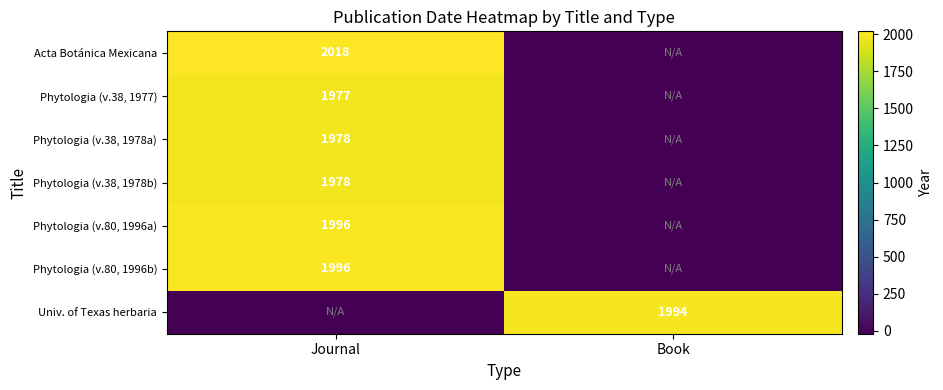

The Univ. of Texas herbaria series shows 3319 at Book. True or false?

False